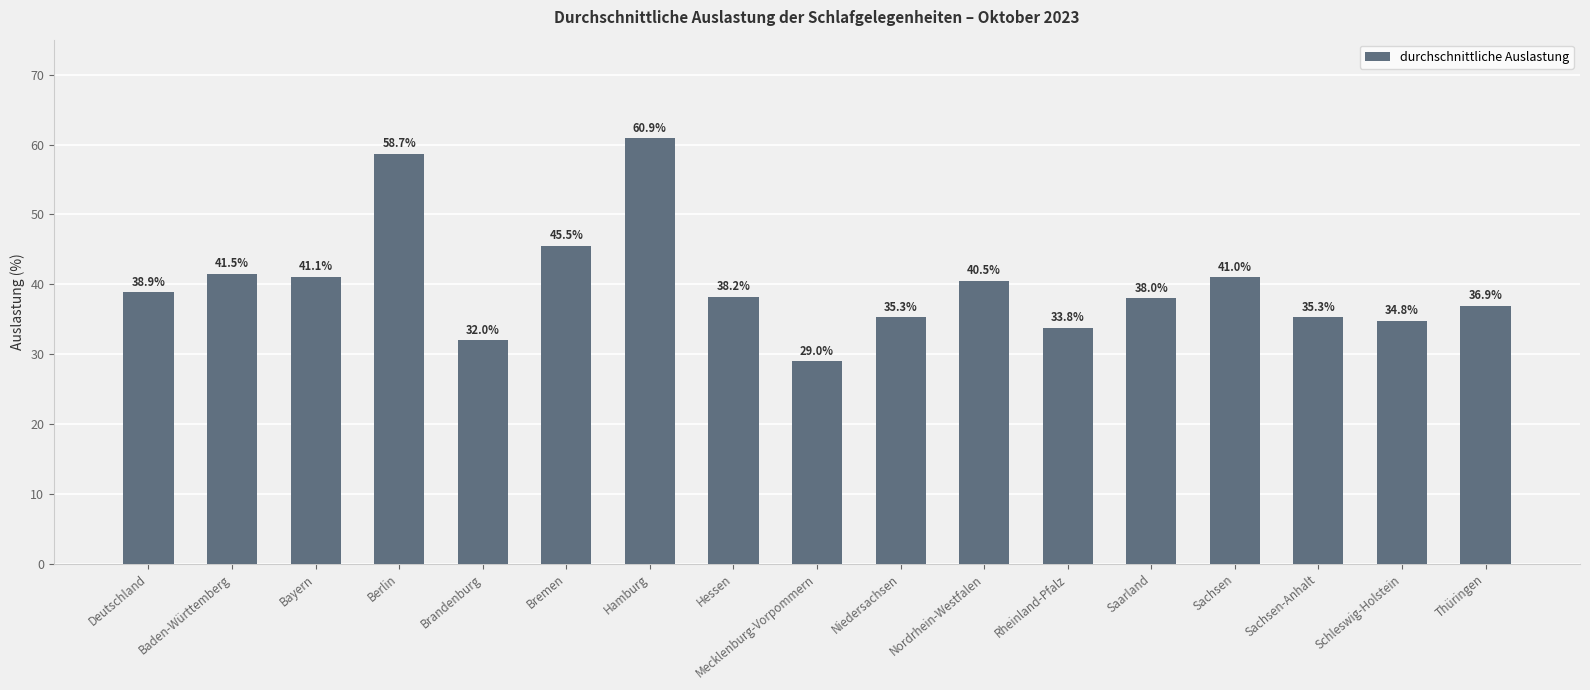

Are the bars horizontal?

No